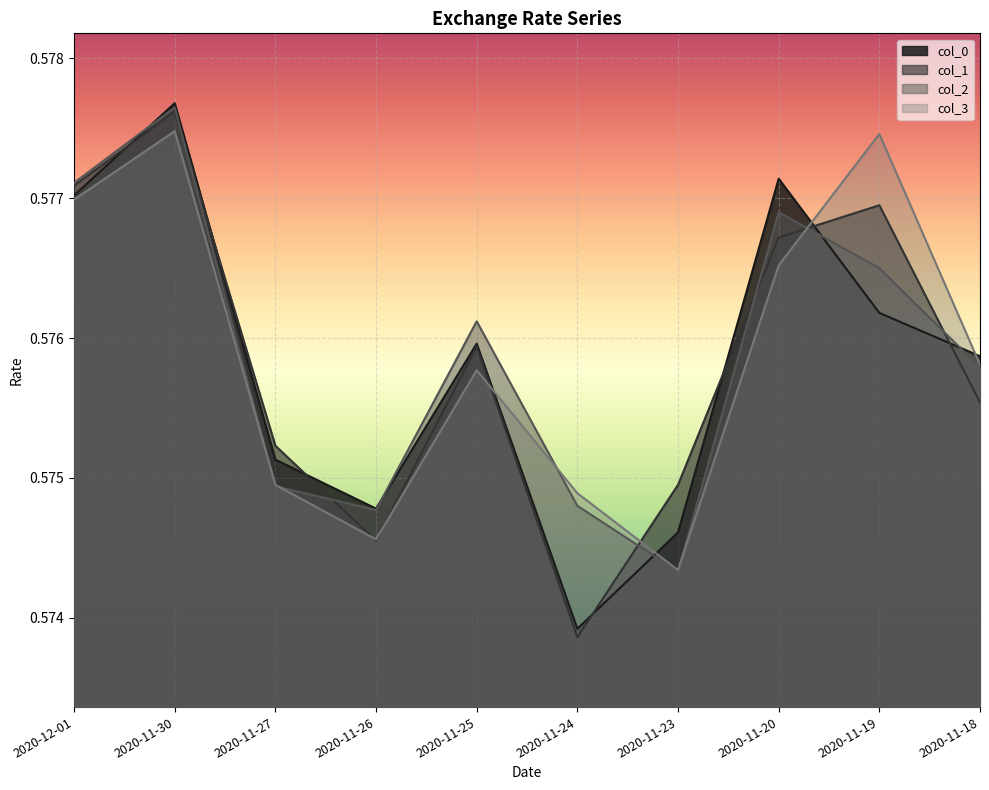

The value of col_3 at 2020-11-19 is 0.8. True or false?

False